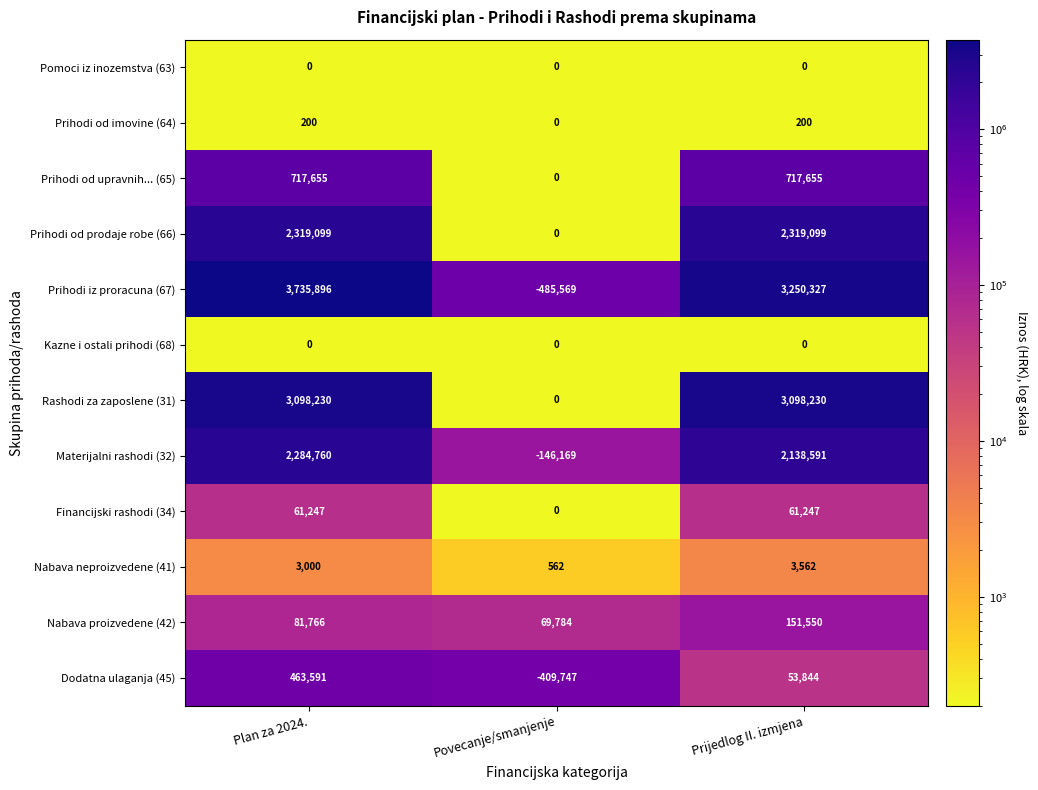

At which category is the sum across all series the highest?

Plan za 2024.